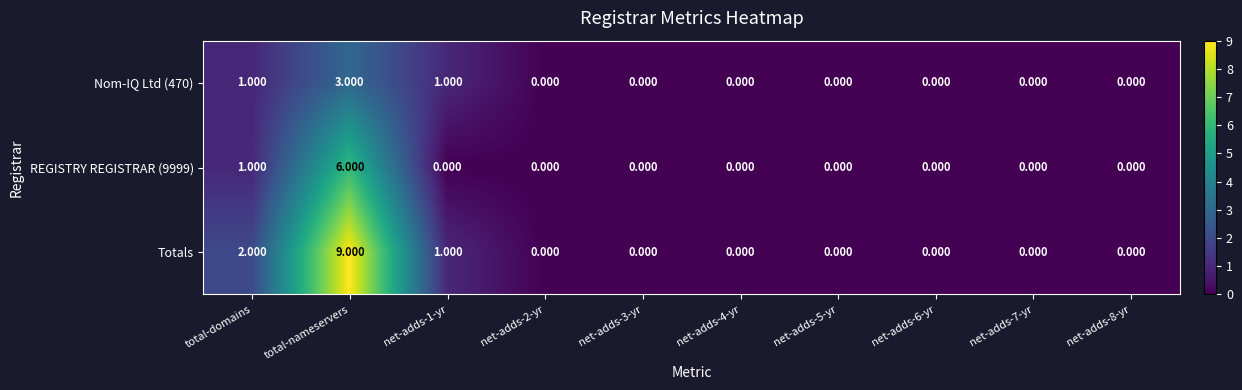

Where is REGISTRY REGISTRAR (9999) nearest to the value 3?

total-domains